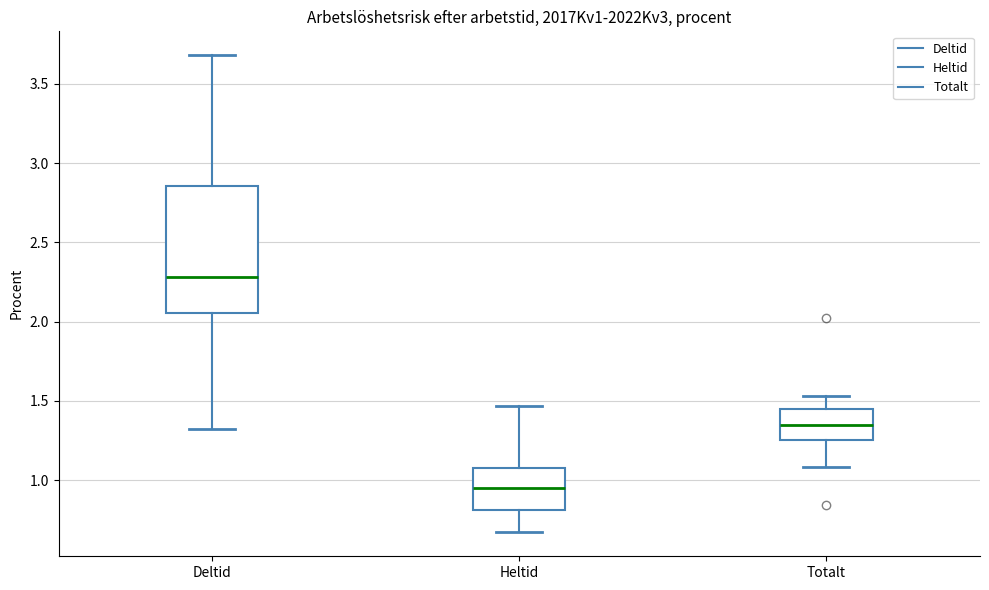

Reading left to right, read every box against the y-axis: the position of its median line, the range the box covers, and the ends of its whiskers. The values are not printed on the chart, so give them approximately, as read against the axis.

Deltid: median 2.30, box 2.05 to 2.85, whiskers 1.30 to 3.70
Heltid: median 0.95, box 0.80 to 1.10, whiskers 0.65 to 1.45
Totalt: median 1.35, box 1.25 to 1.45, whiskers 1.10 to 1.55